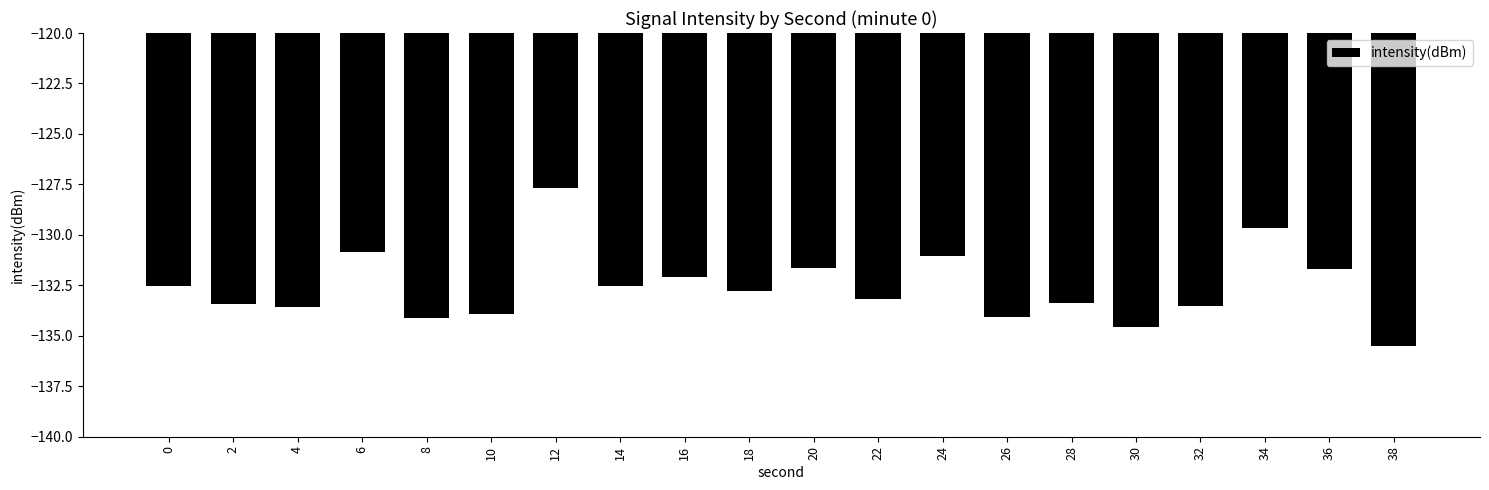

What value does the data have at 20?

-131.7